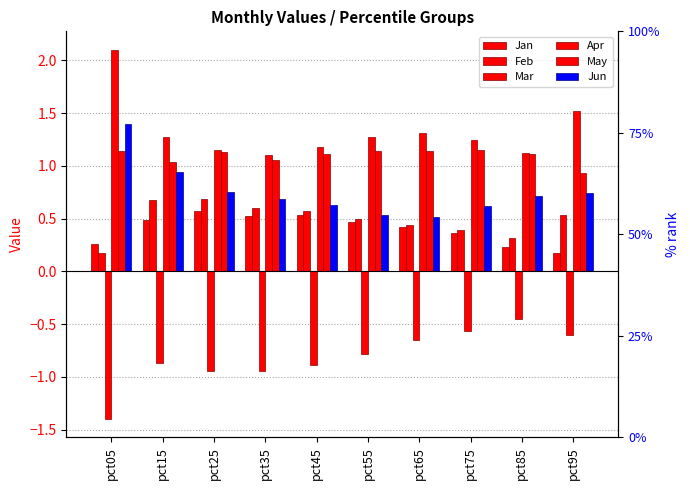

The Jun series shows 0.7 at pct95. True or false?

True